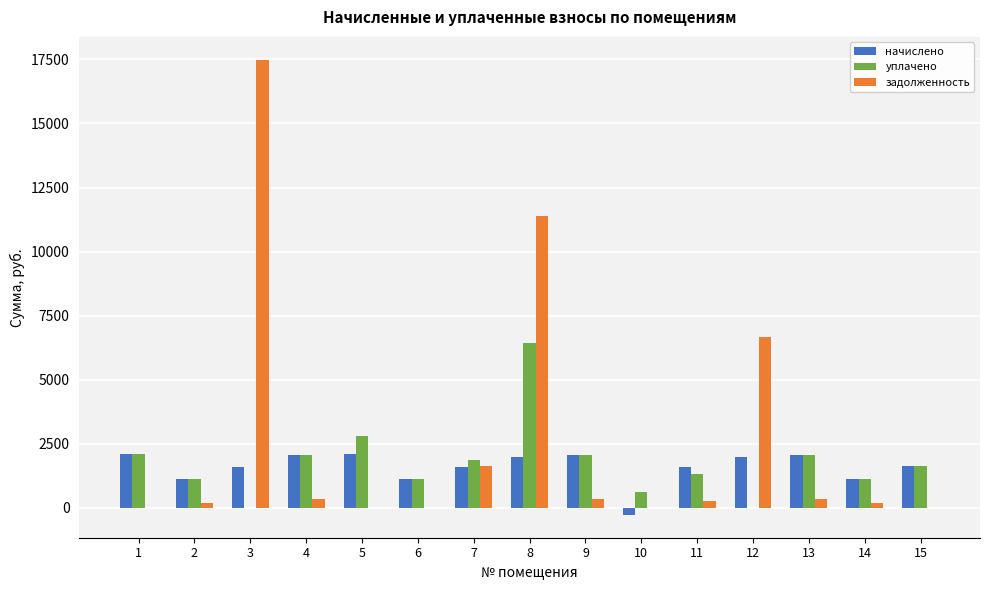

What is the greatest value displayed?

17491.2